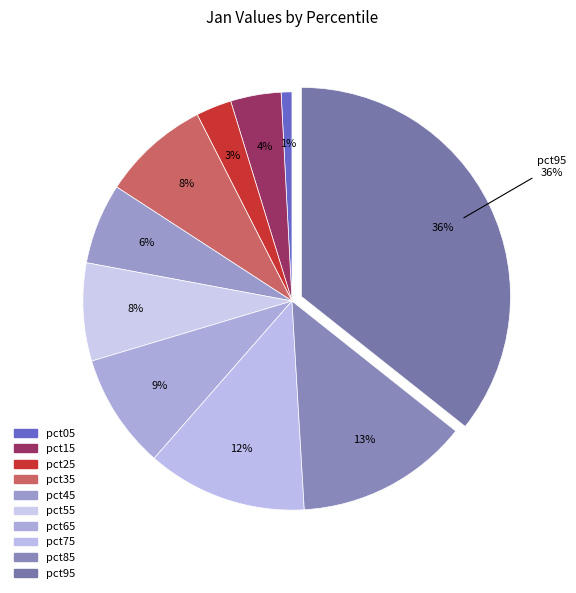

Rank the categories by value from lowest to highest.

pct05, pct25, pct15, pct45, pct55, pct35, pct65, pct75, pct85, pct95